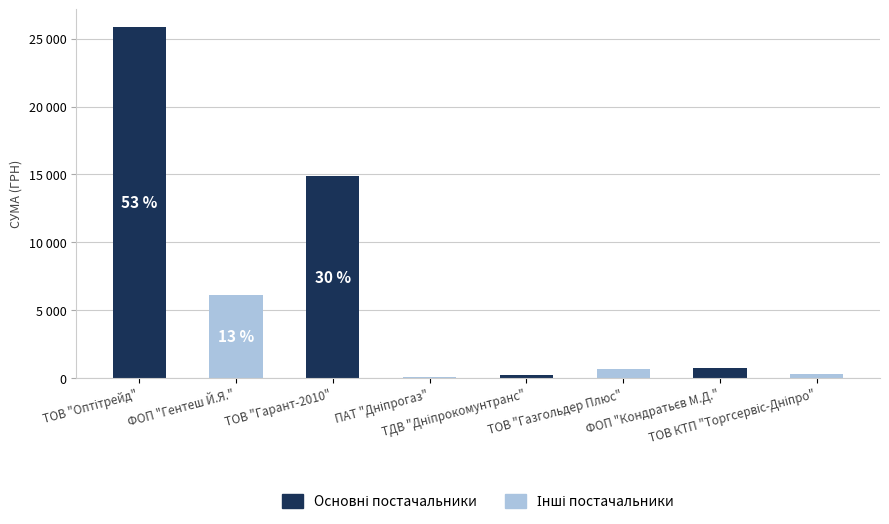

Reading left to right, transcribe all the data shown in this chart.

25873.0	6148.0	14892.0	77.4	212.6	670.0	715.0	304.0